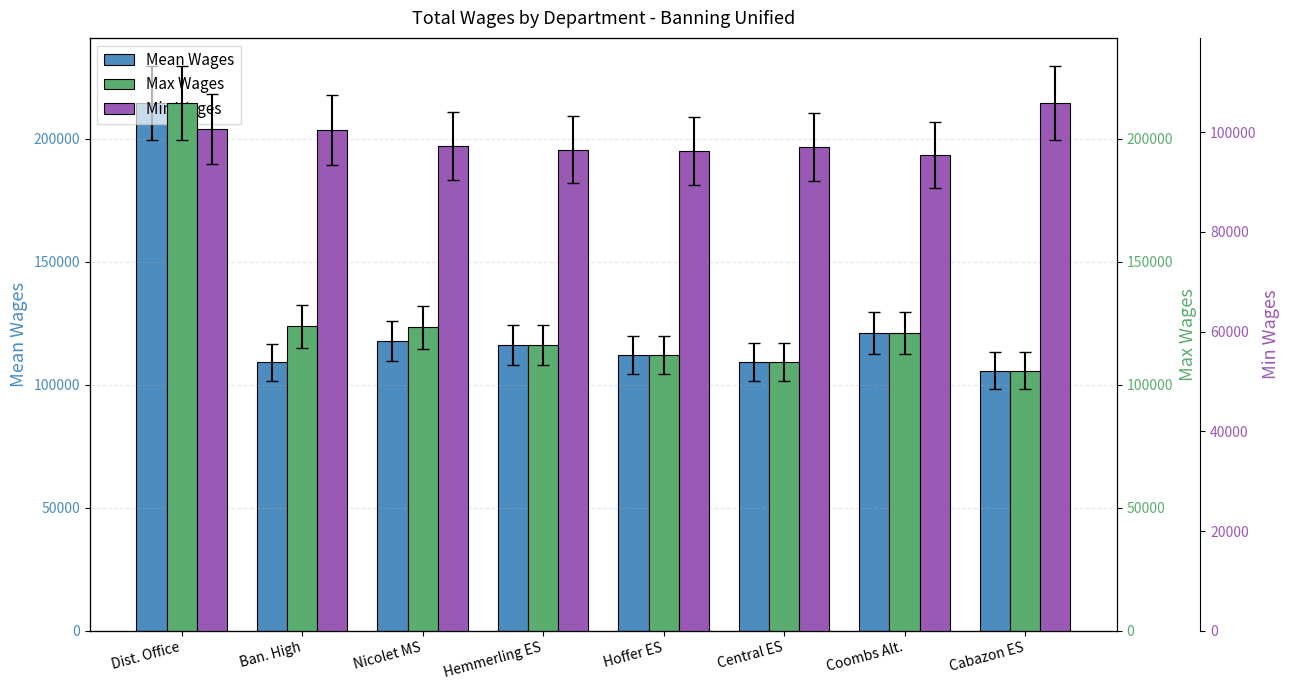

How many bars are there in each group?

3